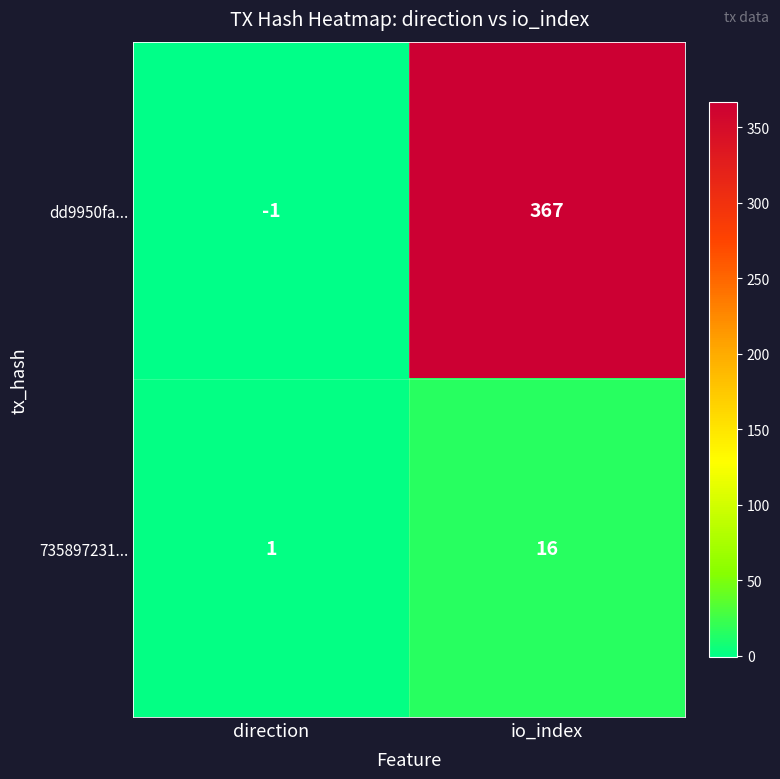

Reading left to right, what are all the values shown in this chart?

dd9950fa...: direction=-1	io_index=367
735897231...: direction=1	io_index=16